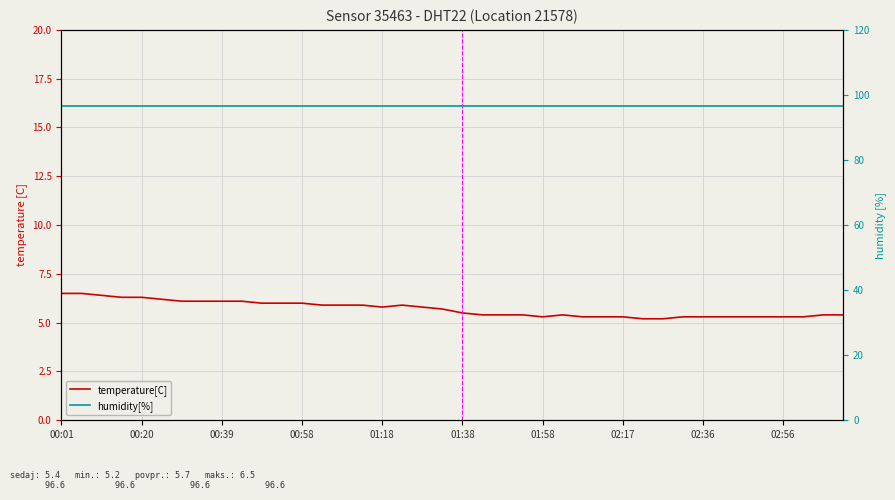

Reading left to right, list all the values displayed in this chart.

temperature[C]: 6.5	6.5	6.4	6.3	6.3	6.2	6.1	6.1	6.1	6.1	6.0	6.0	6.0	5.9	5.9	5.9	5.8	5.9	5.8	5.7	5.5	5.4	5.4	5.4	5.3	5.4	5.3	5.3	5.3	5.2	5.2	5.3	5.3	5.3	5.3	5.3	5.3	5.3	5.4	5.4
humidity[%]: 96.6	96.6	96.6	96.6	96.6	96.6	96.6	96.6	96.6	96.6	96.6	96.6	96.6	96.6	96.6	96.6	96.6	96.6	96.6	96.6	96.6	96.6	96.6	96.6	96.6	96.6	96.6	96.6	96.6	96.6	96.6	96.6	96.6	96.6	96.6	96.6	96.6	96.6	96.6	96.6